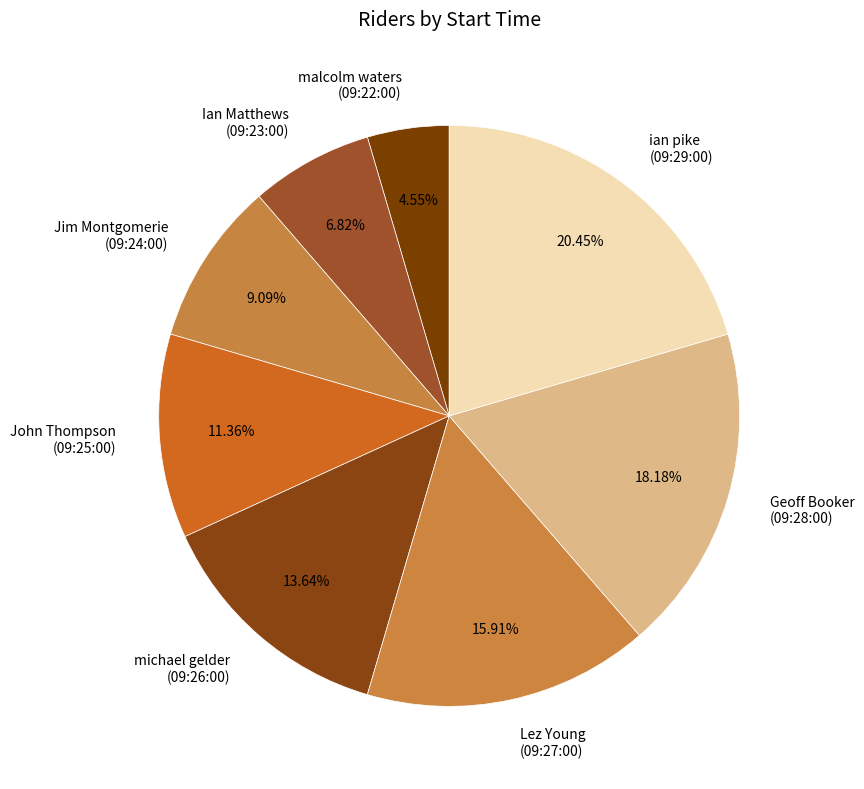

Do michael gelder (09:26:00) and Jim Montgomerie (09:24:00) together represent more than half of the pie?

No